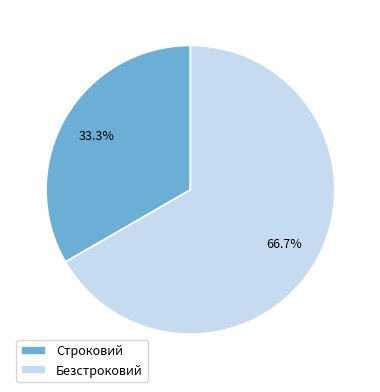

Which category has the biggest portion of the pie?

Безстроковий